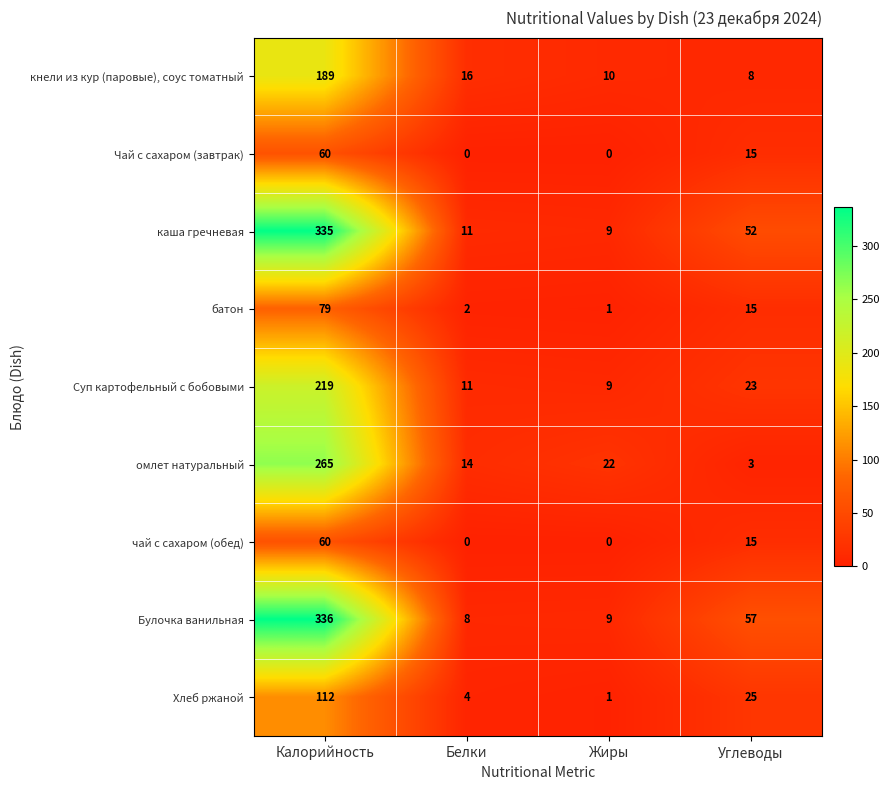

Is it true that чай с сахаром (обед) equals -38 at Белки?

False